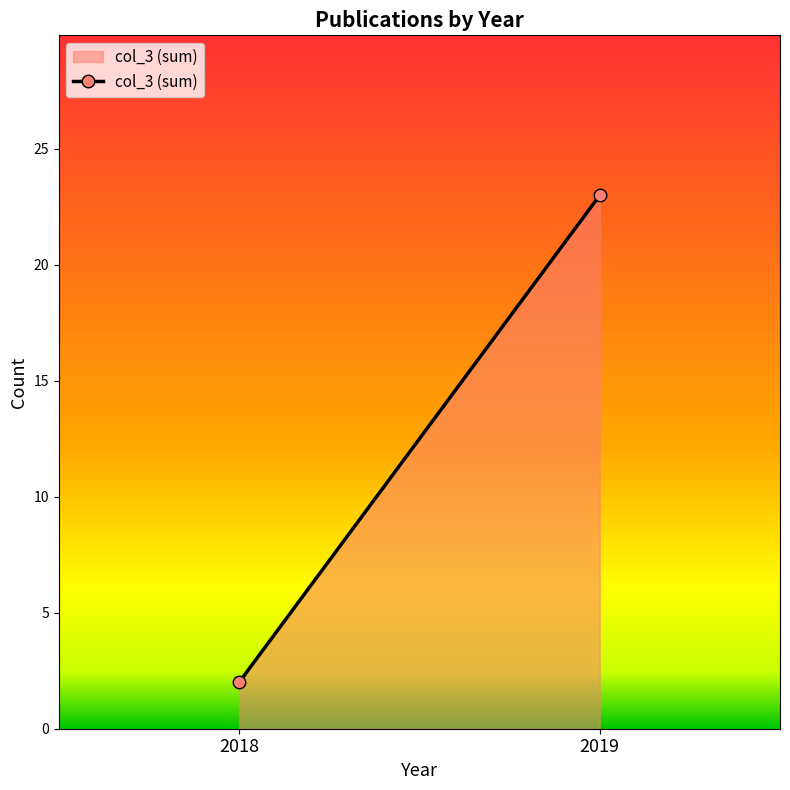

Reading right to left, what are all the values shown in this chart?

2019=23	2018=2